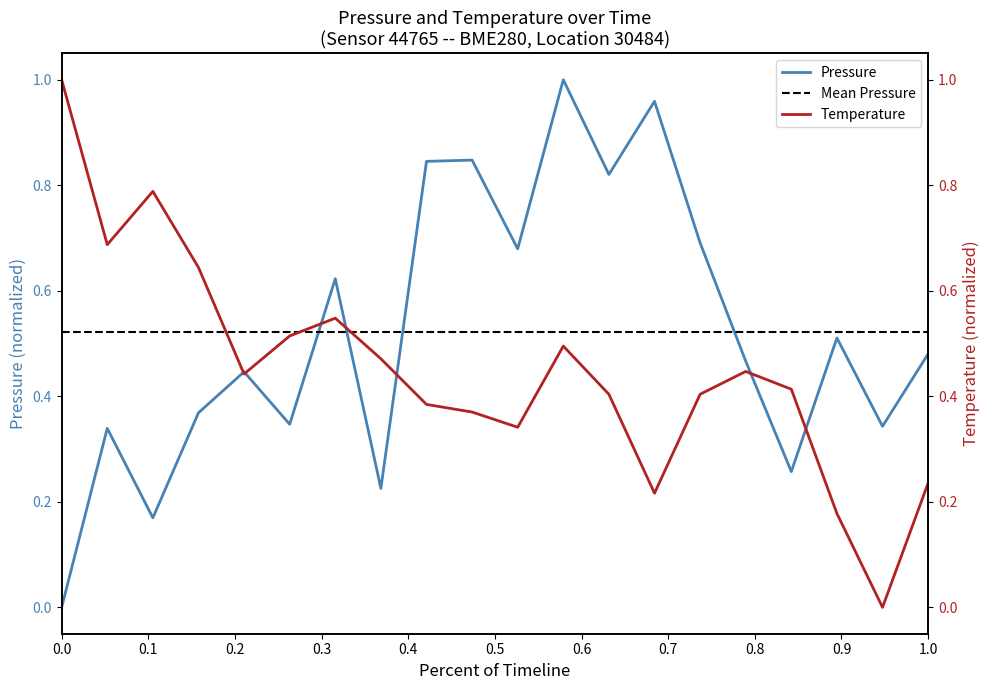

How many times do temperature and pressure cross each other?

7